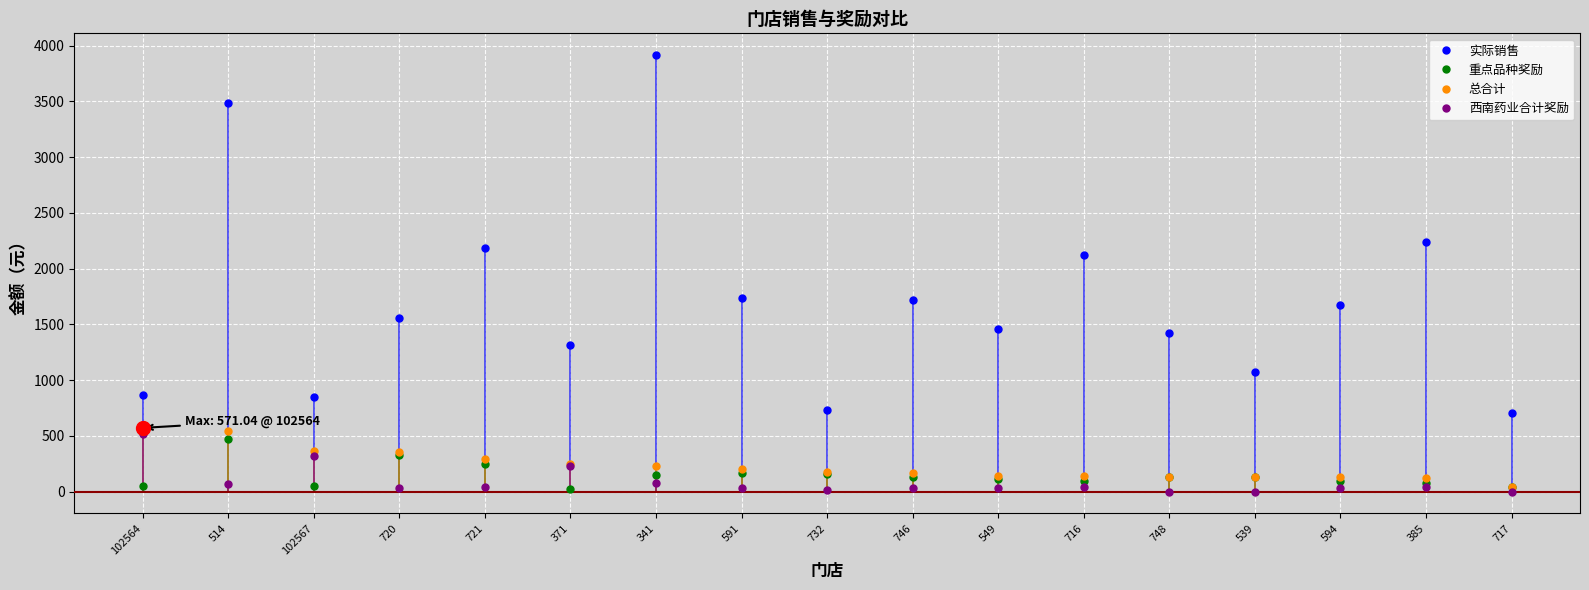

What is the difference between the highest and lowest values at 539?

1068.5